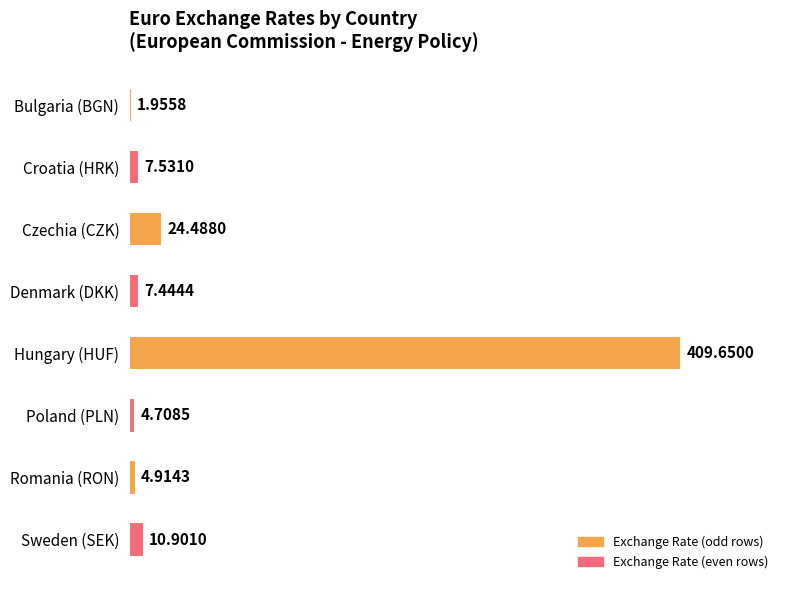

Between Hungary (HUF) and Romania (RON), which is larger?

Hungary (HUF)